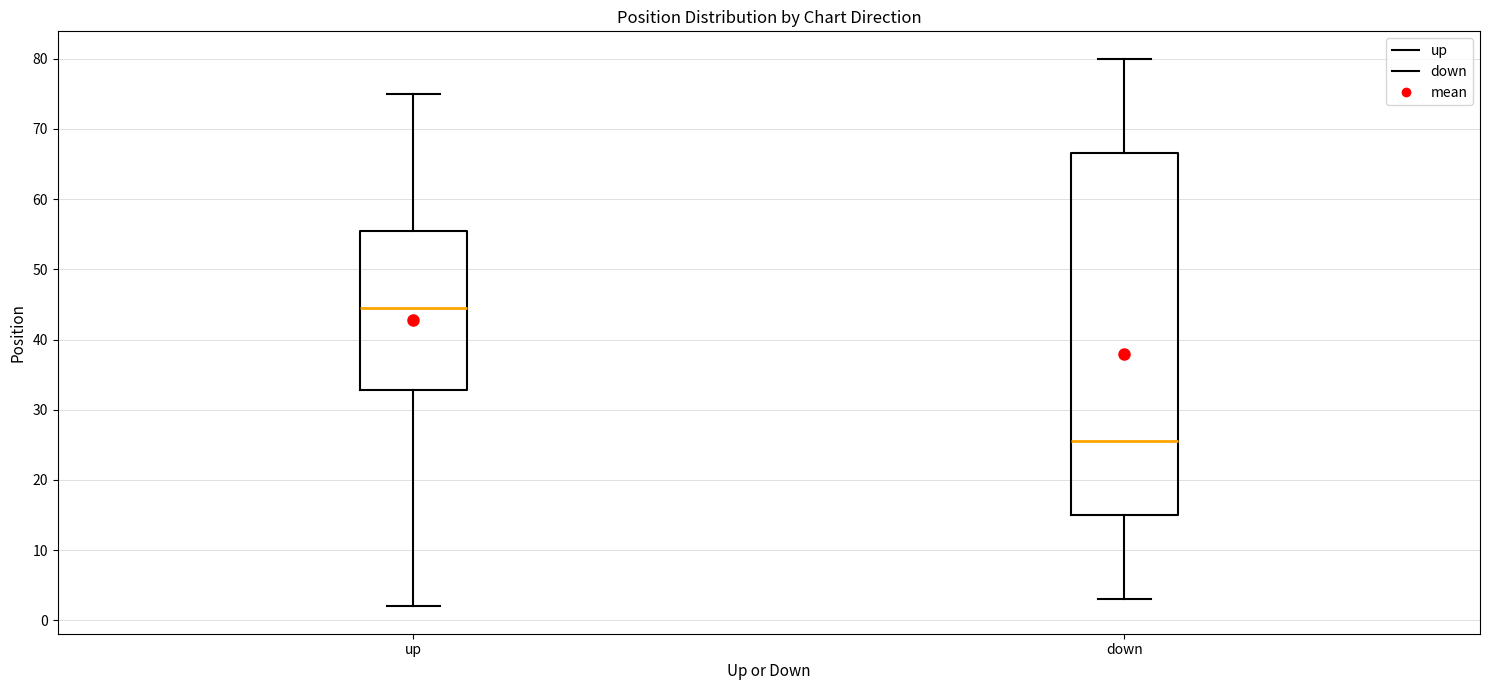

Which box's median line is the lowest?

down